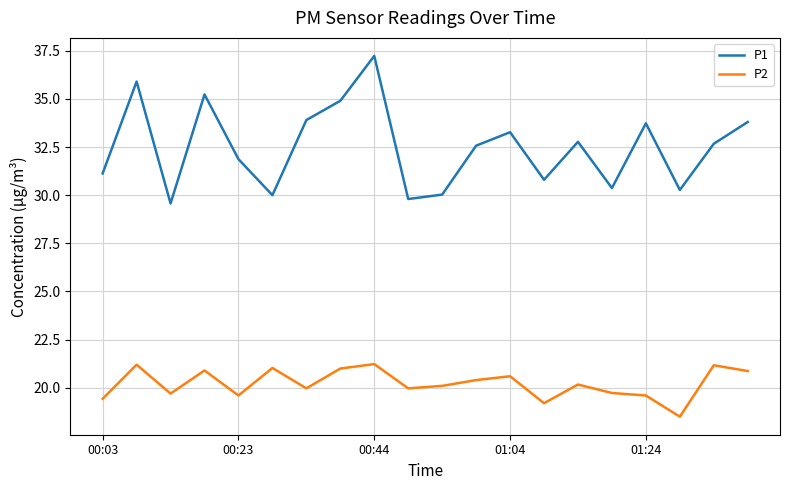

True or false: P1 and P2 cross at least once.

False